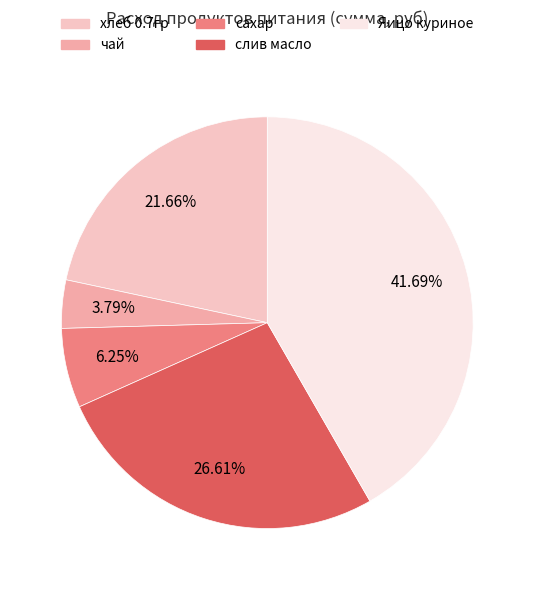

Rank the categories by value from lowest to highest.

чай, сахар, хлеб 0.7гр, слив масло, Яицо куриное